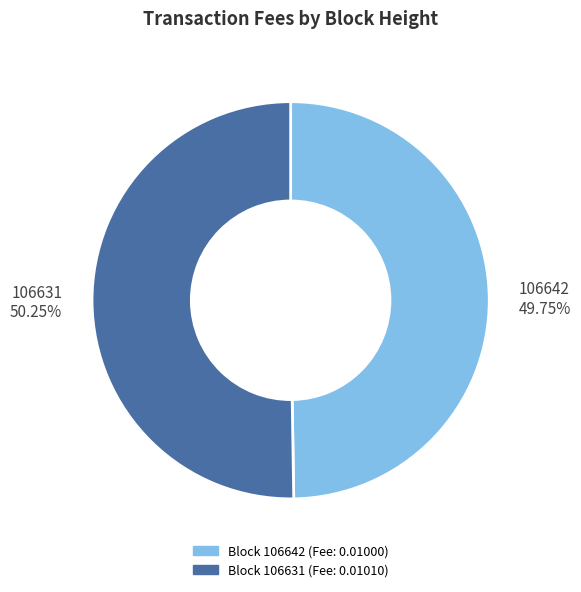

What percentage do 106642 and 106631 together represent?

100.0%